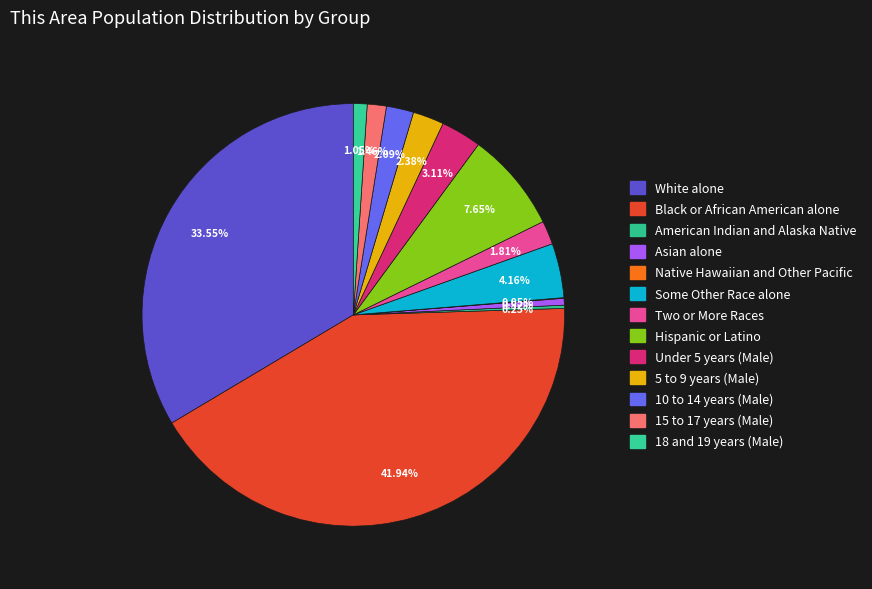

What percentage is the 5 to 9 years (Male) slice, to the nearest percent?

2%